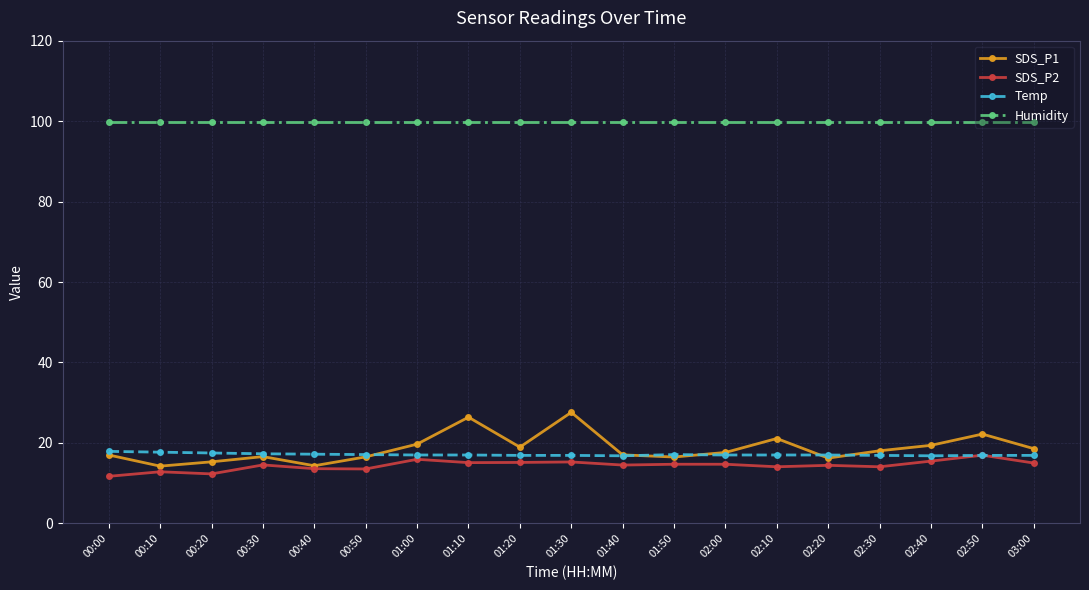

True or false: SDS_P2 and Humidity cross at least once.

False